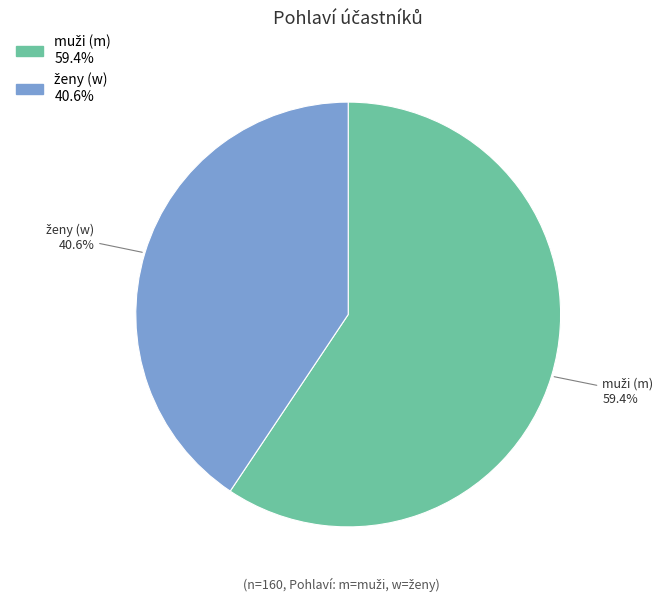

Do w and m together represent more than half of the pie?

Yes